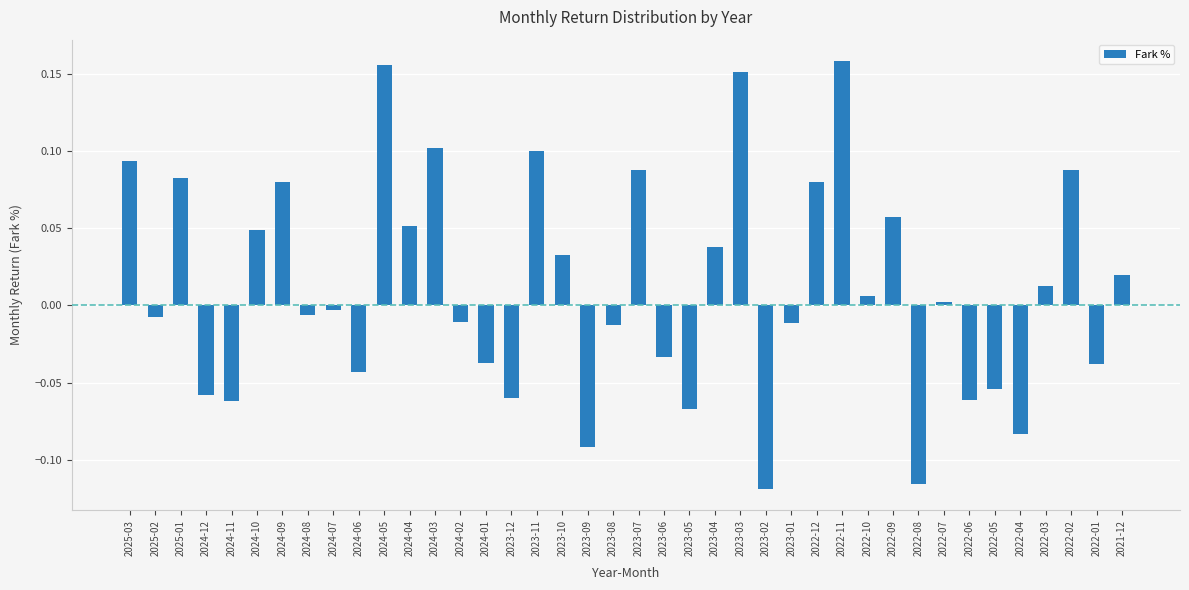

What is the label of the 13th bar from the left?

2024-03